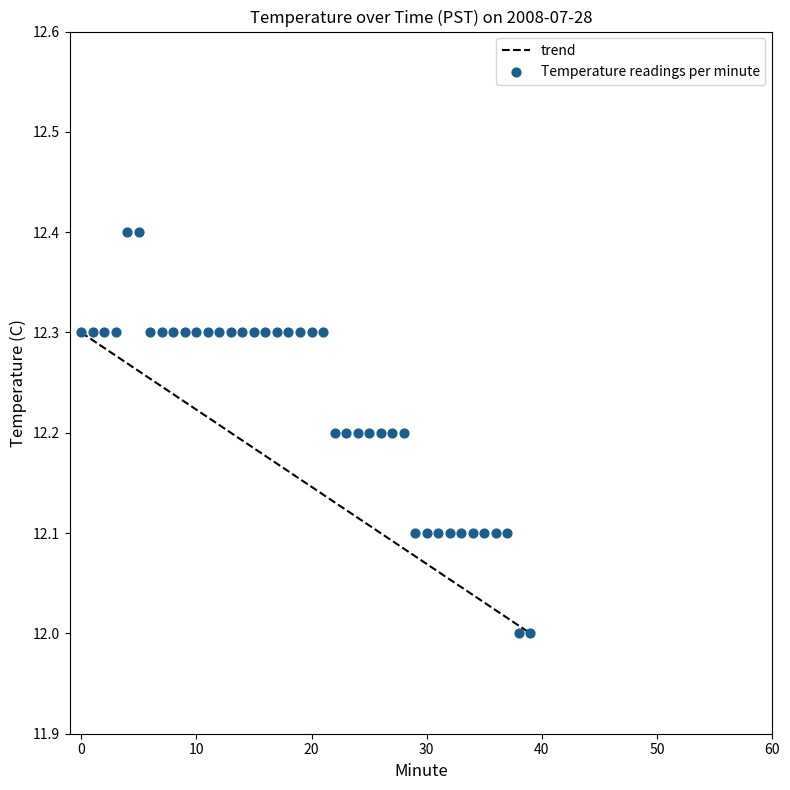

What is the range of Y values (max minus min)?

0.4